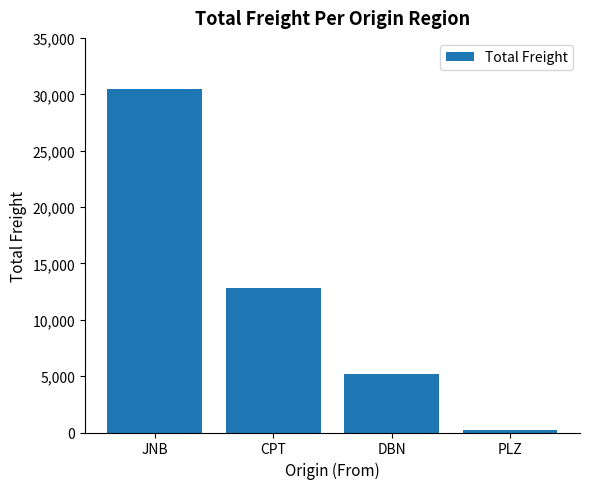

Rank the categories by value from lowest to highest.

PLZ, DBN, CPT, JNB